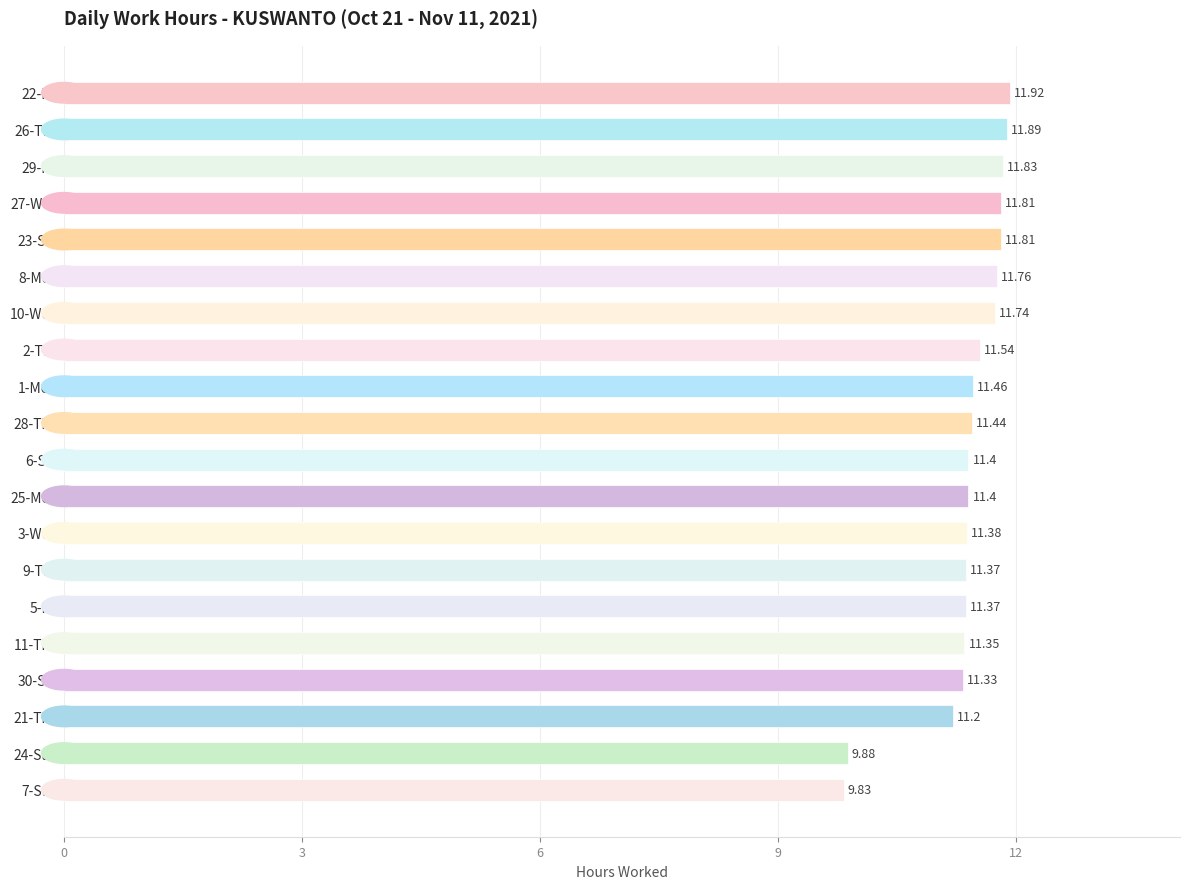

What is the sum of all values?

227.7